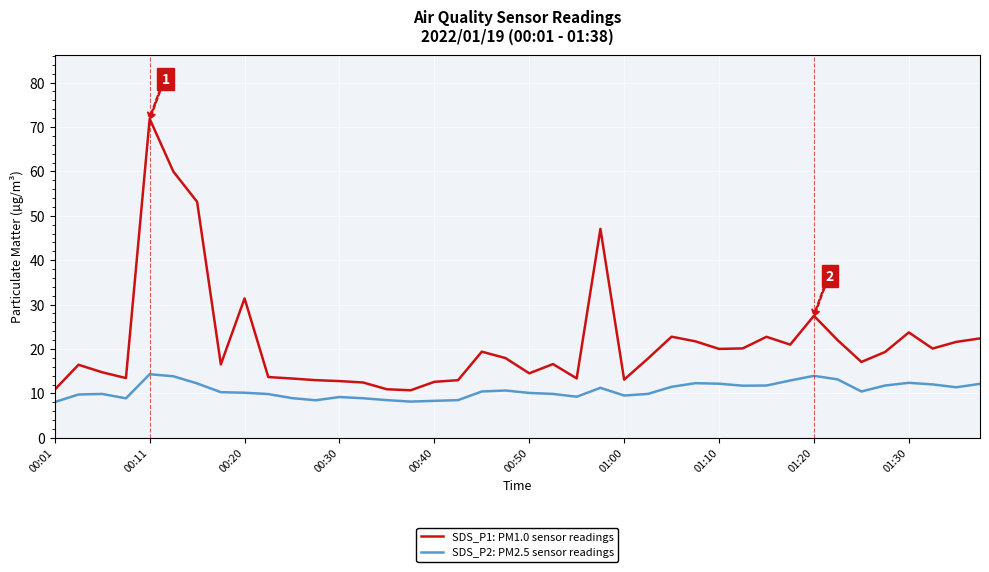

Which series has the widest spread of values?

SDS_P1: PM1.0 sensor readings